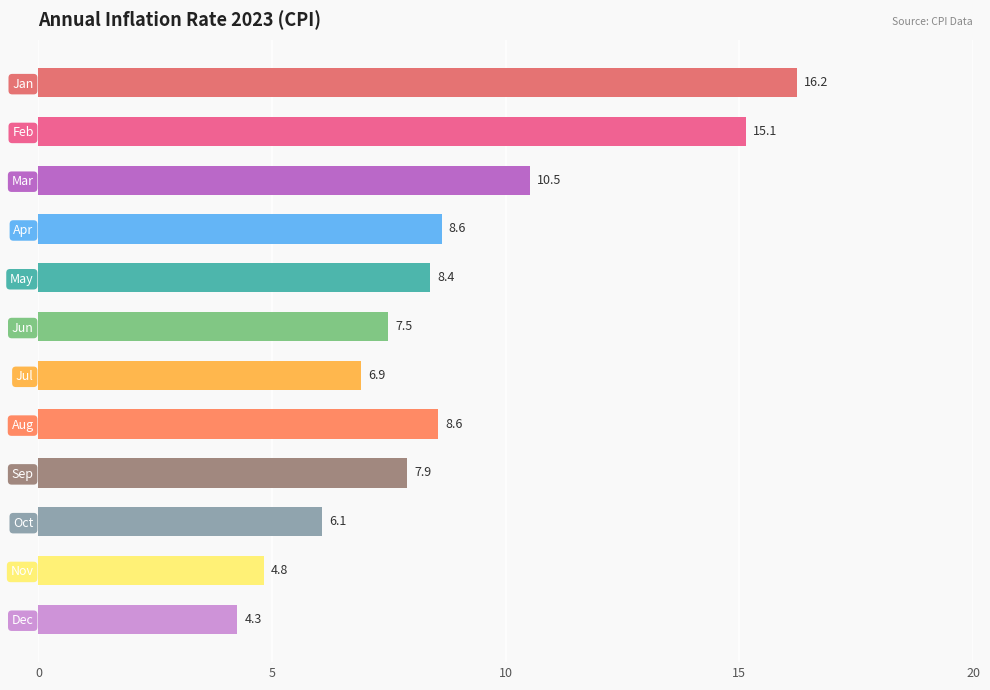

The value at Oct is 3.8. True or false?

False